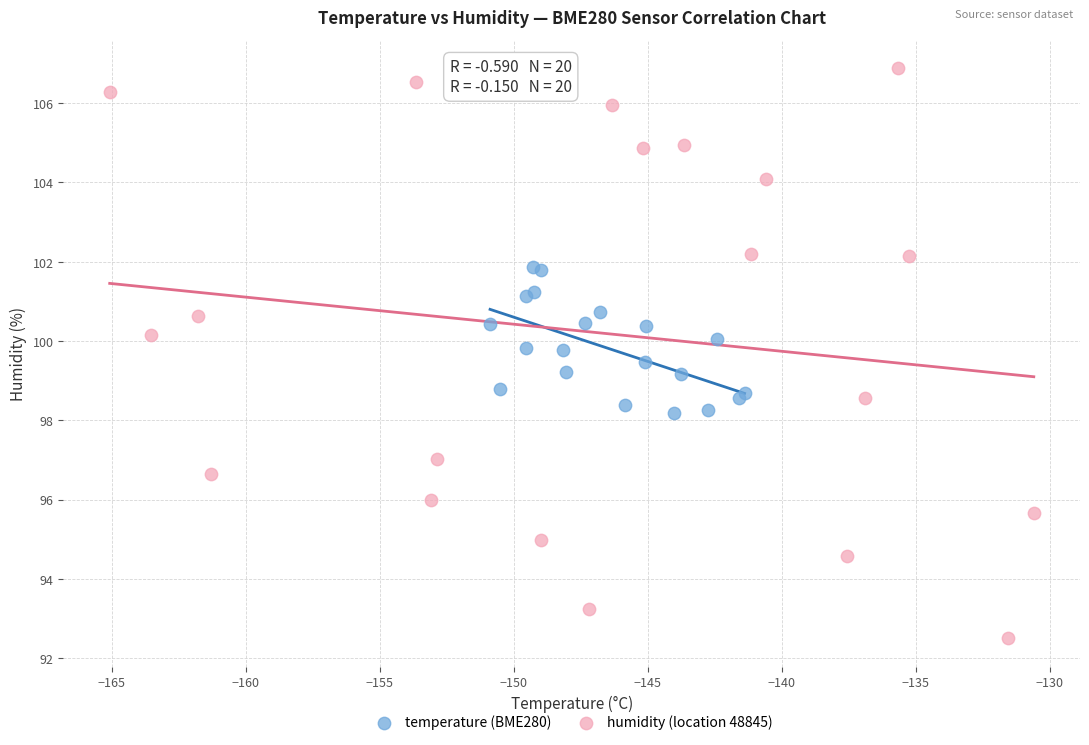

What are all the series names shown in the legend?

temperature (BME280), humidity (location 48845)